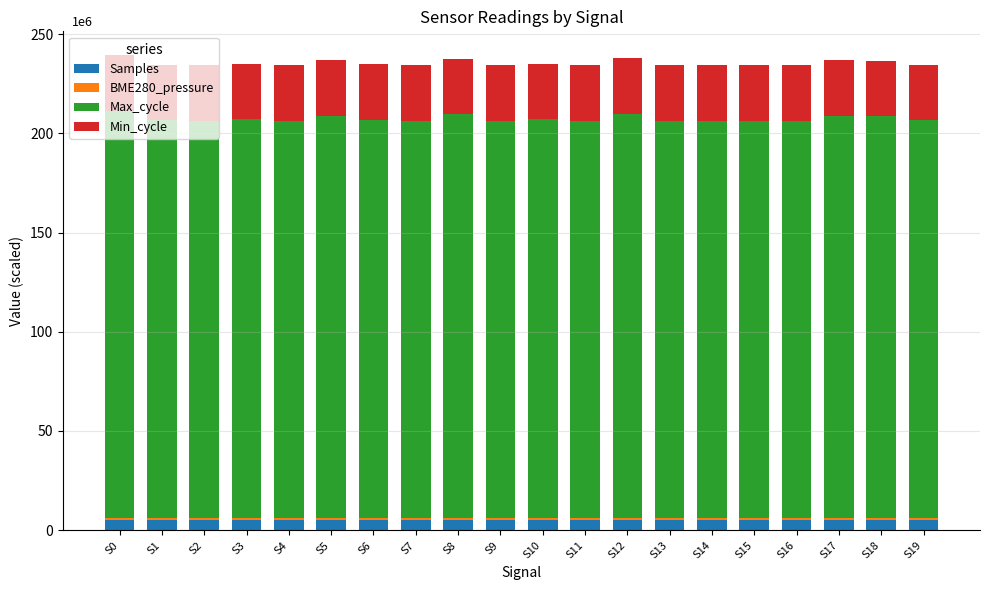

What is the minimum value for Samples?

5.1